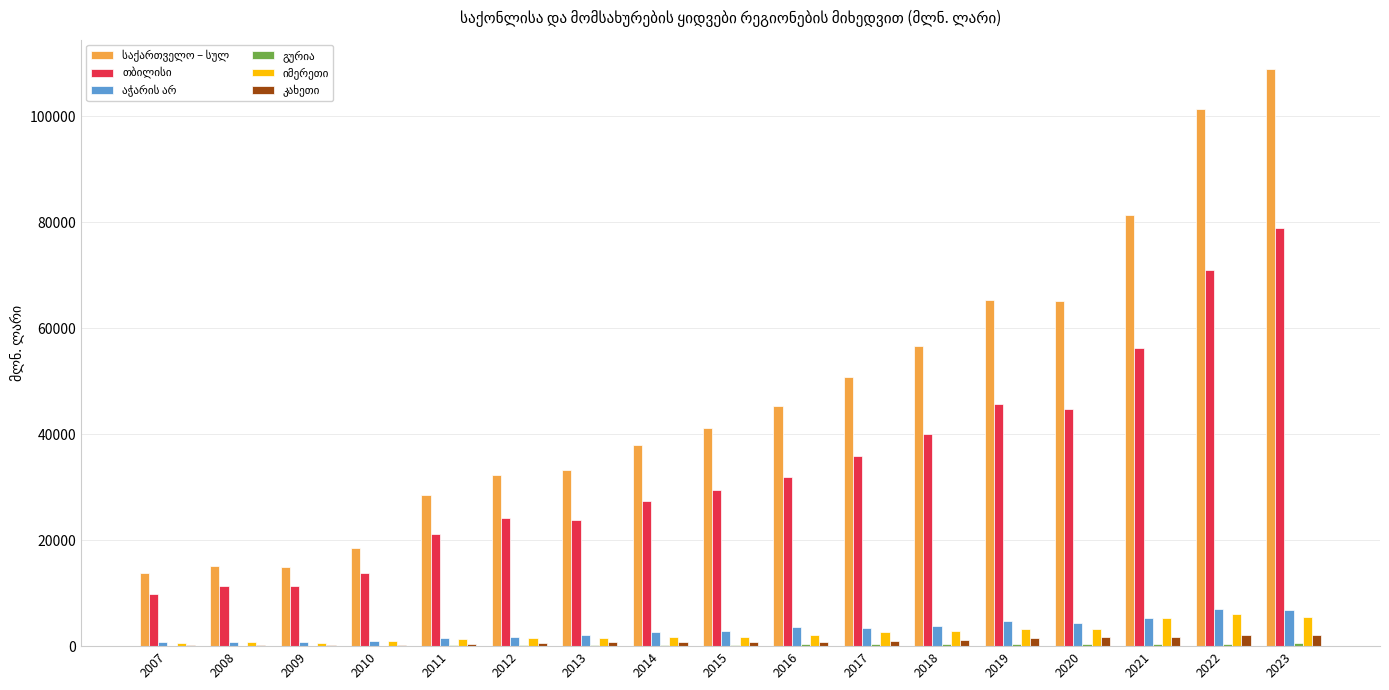

What is the maximum value shown in the chart?

109013.7